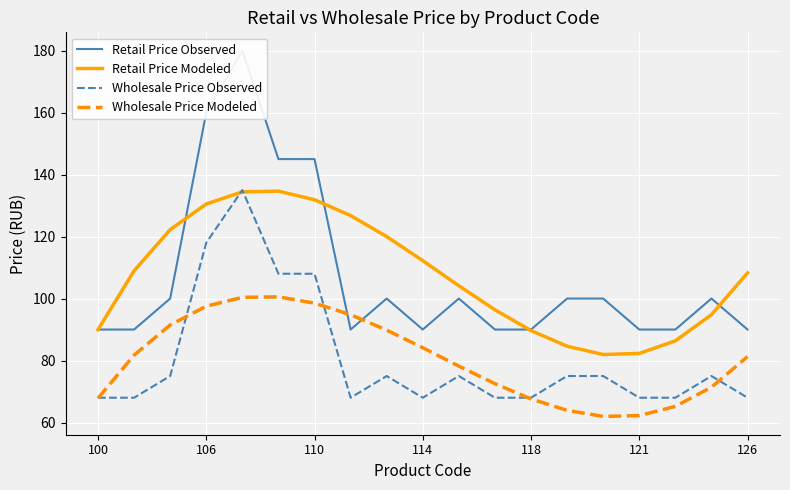

True or false: Wholesale Price Observed and Retail Price Observed intersect in this chart.

False